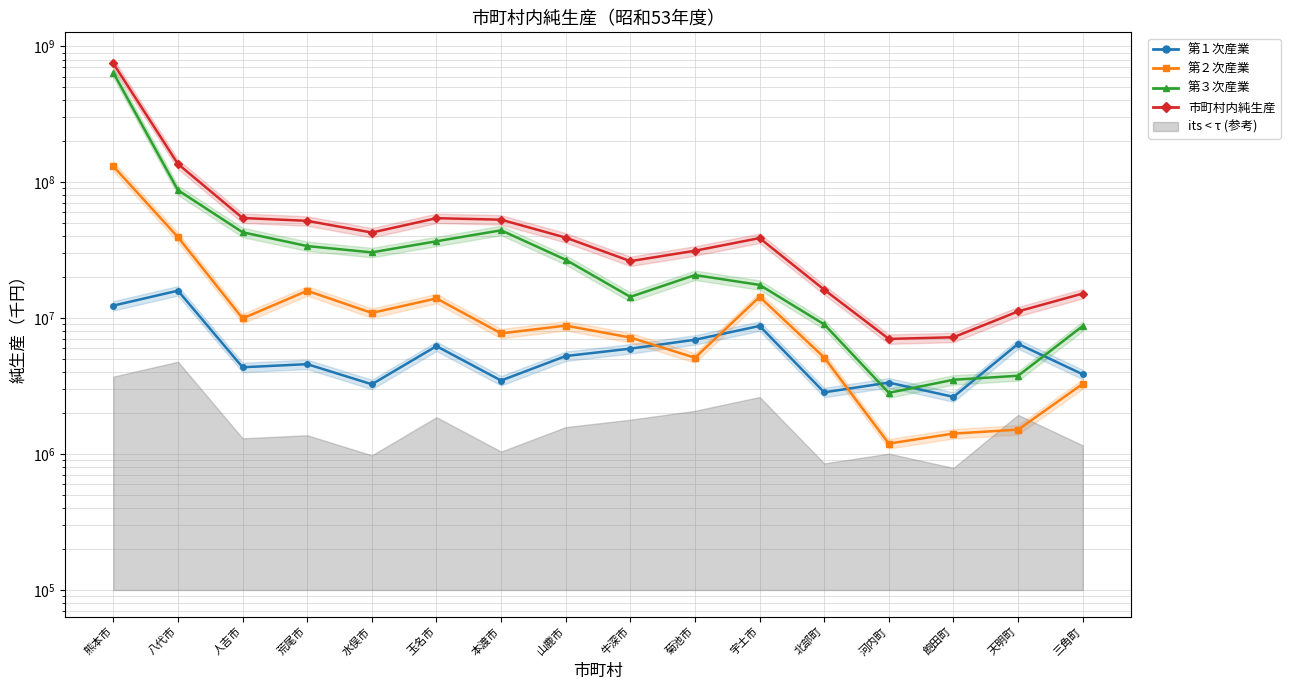

True or false: 市町村内純生産 and 第２次産業 intersect in this chart.

False